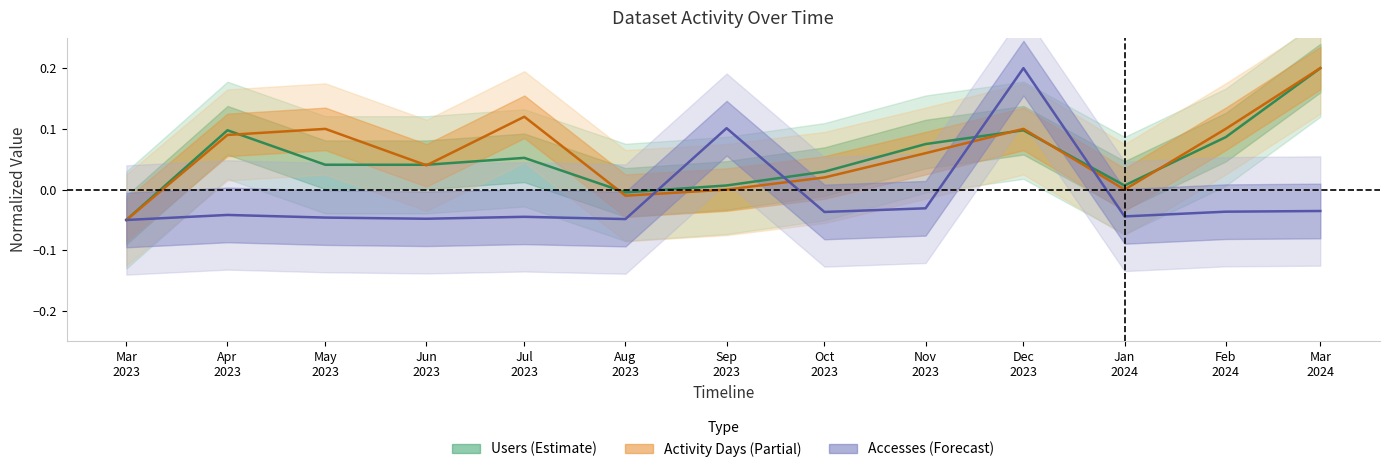

List the labels in order of Activity Days value, smallest first.

Mar
2023, Aug
2023, Sep
2023, Jan
2024, Oct
2023, Jun
2023, Nov
2023, Apr
2023, May
2023, Dec
2023, Feb
2024, Jul
2023, Mar
2024